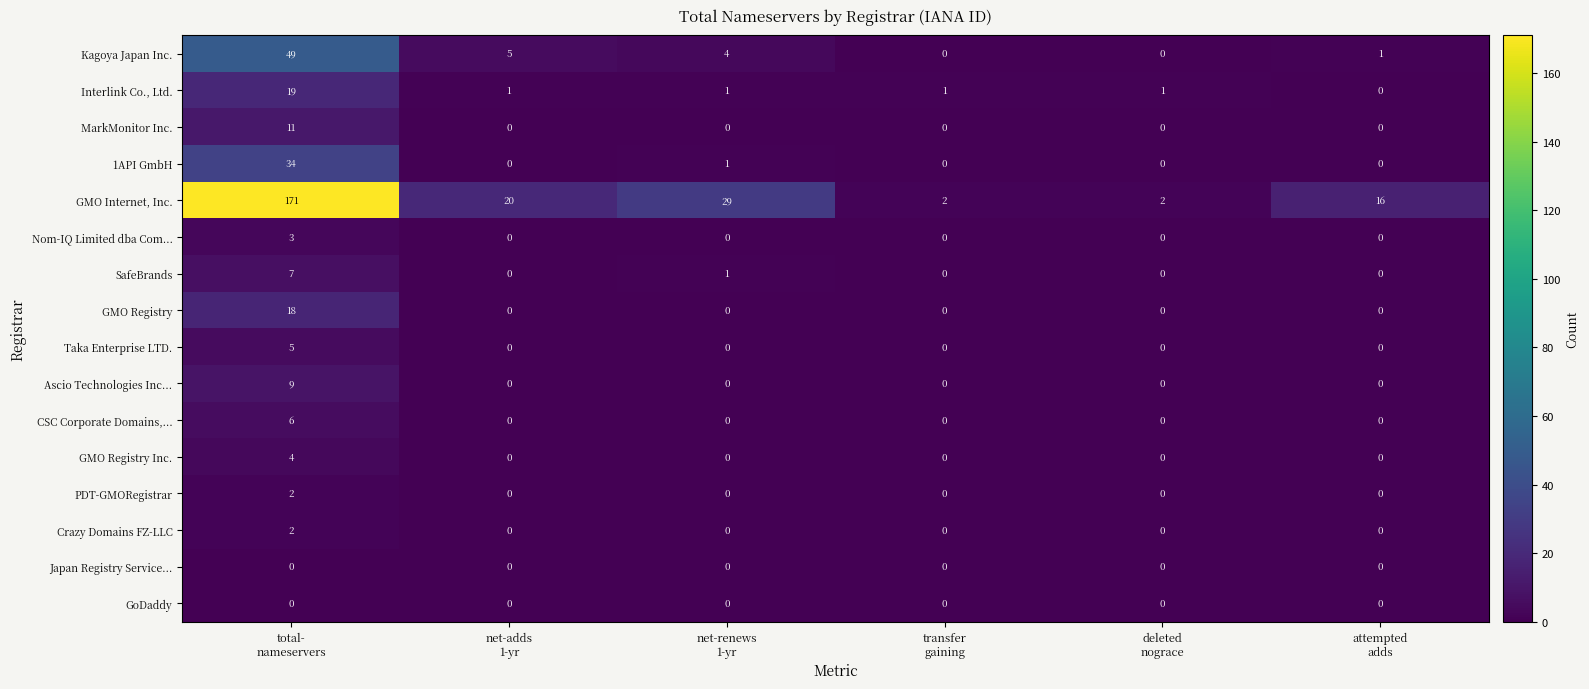

Count the number of categories in the chart.

6